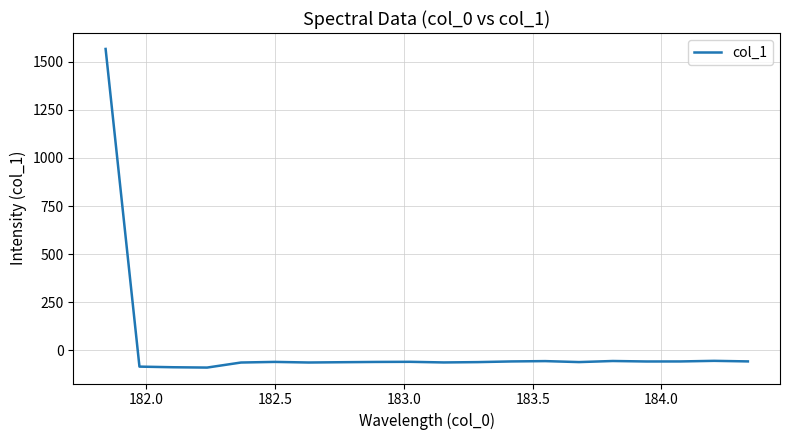

What is the difference between the maximum and minimum values?

1655.2